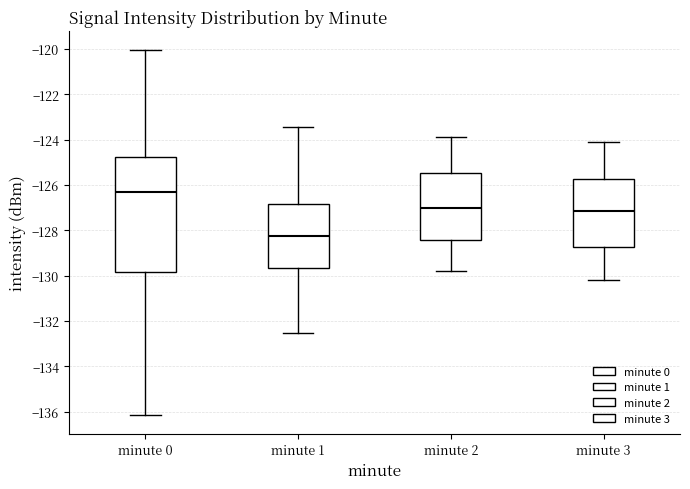

Reading left to right, read every box against the y-axis: the position of its median line, the range the box covers, and the ends of its whiskers. The values are not printed on the chart, so give them approximately, as read against the axis.

minute 0: median -126.4, box -129.8 to -124.8, whiskers -136.2 to -120.0
minute 1: median -128.2, box -129.6 to -126.8, whiskers -132.6 to -123.4
minute 2: median -127.0, box -128.4 to -125.4, whiskers -129.8 to -123.8
minute 3: median -127.2, box -128.8 to -125.8, whiskers -130.2 to -124.0